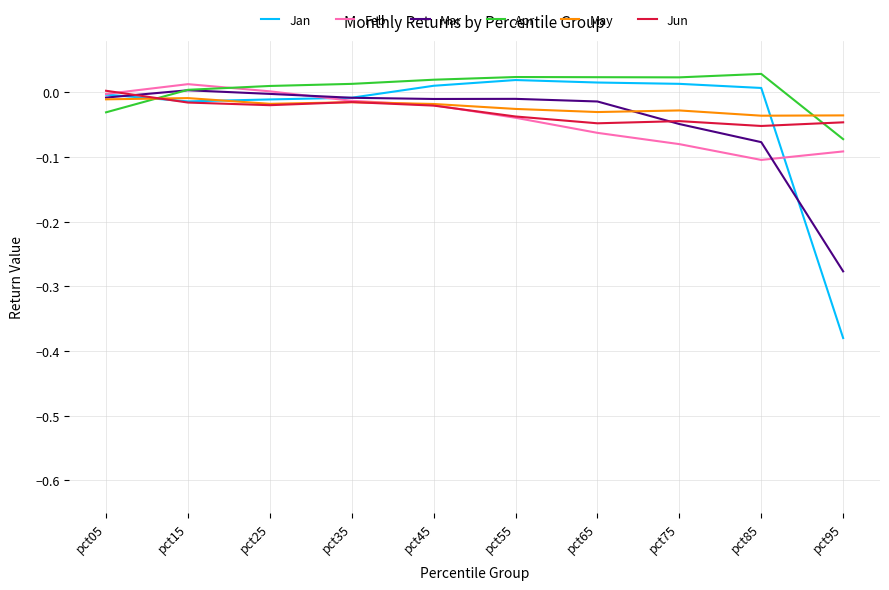

Is the value of Jan at pct75 greater than the value of Apr at pct85?

No